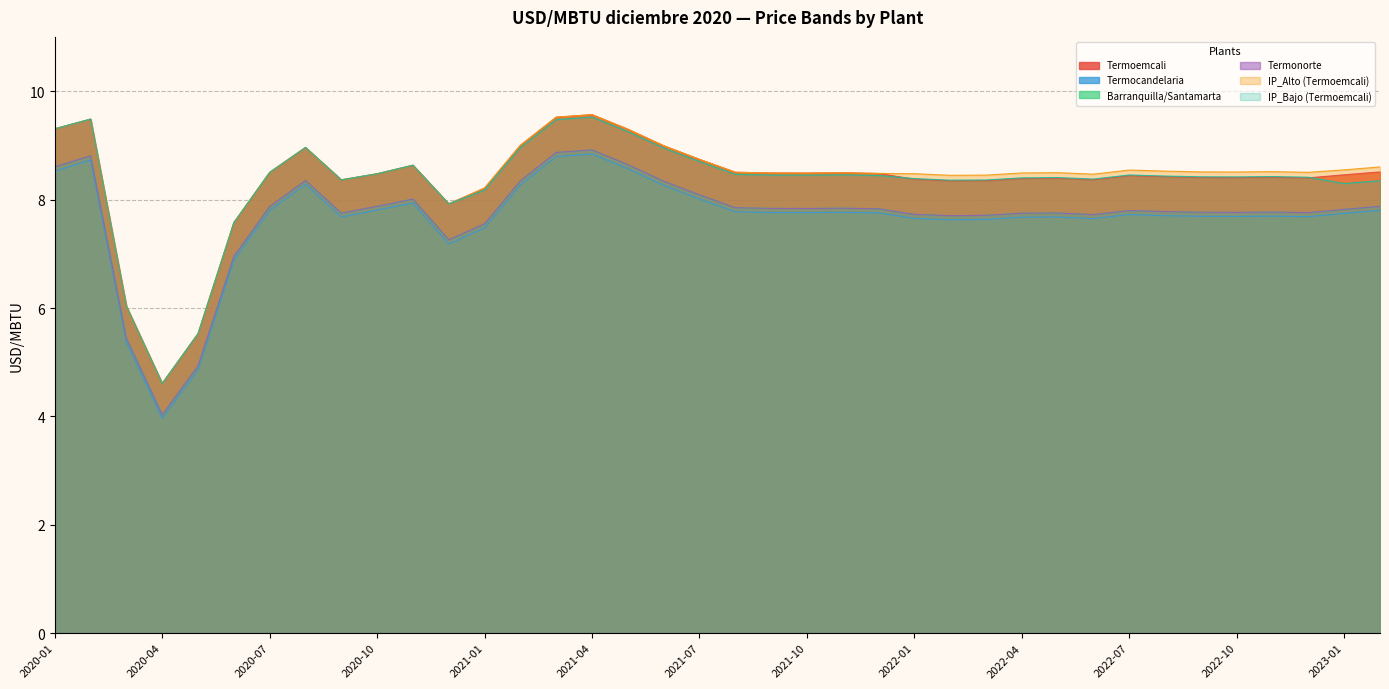

True or false: Termocandelaria and IP_Alto (Termoemcali) cross at least once.

False